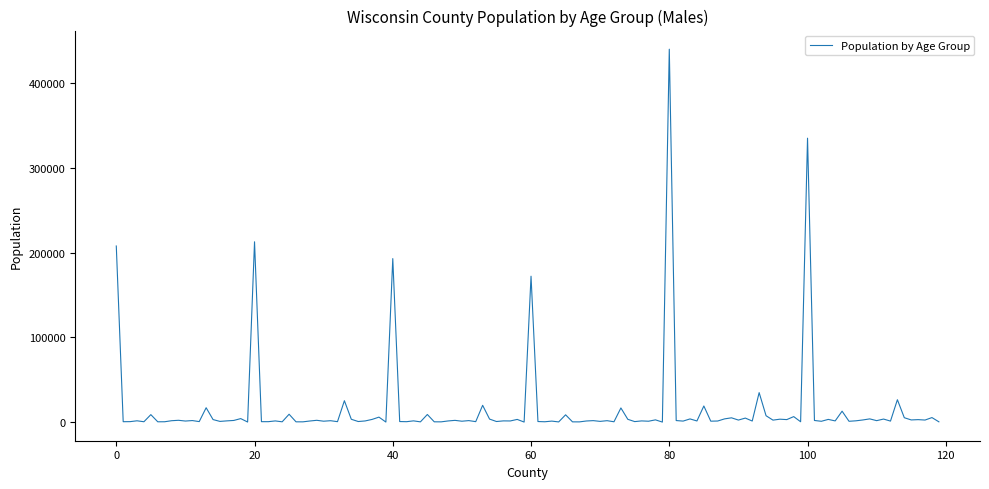

What is the difference between the maximum and minimum values?

440240